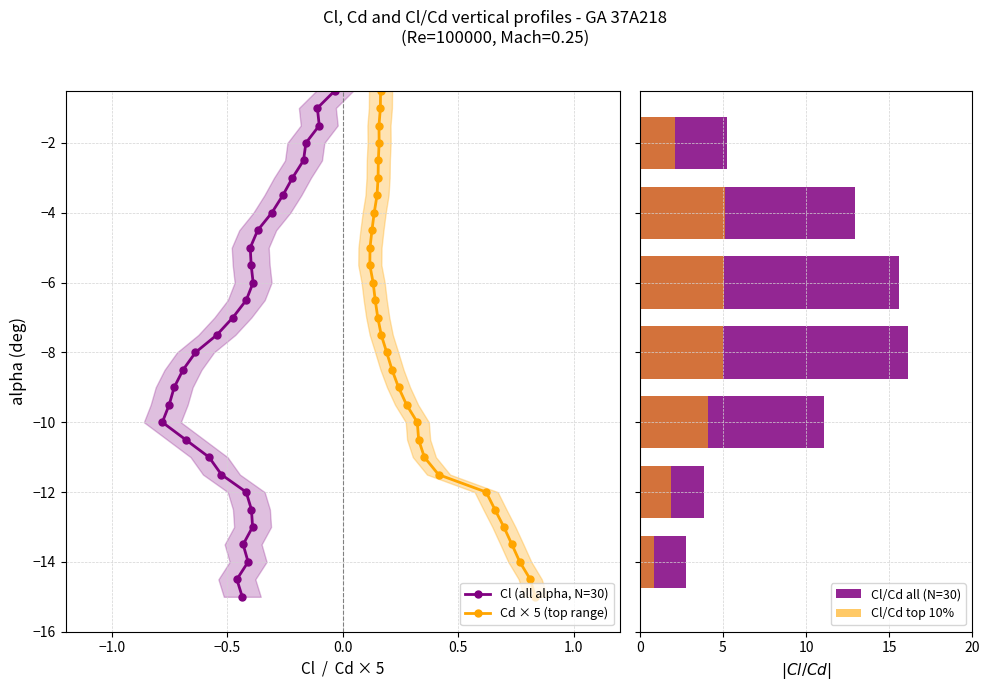

What is the highest value of the Cl (all alpha, N=30) series?

-0.5